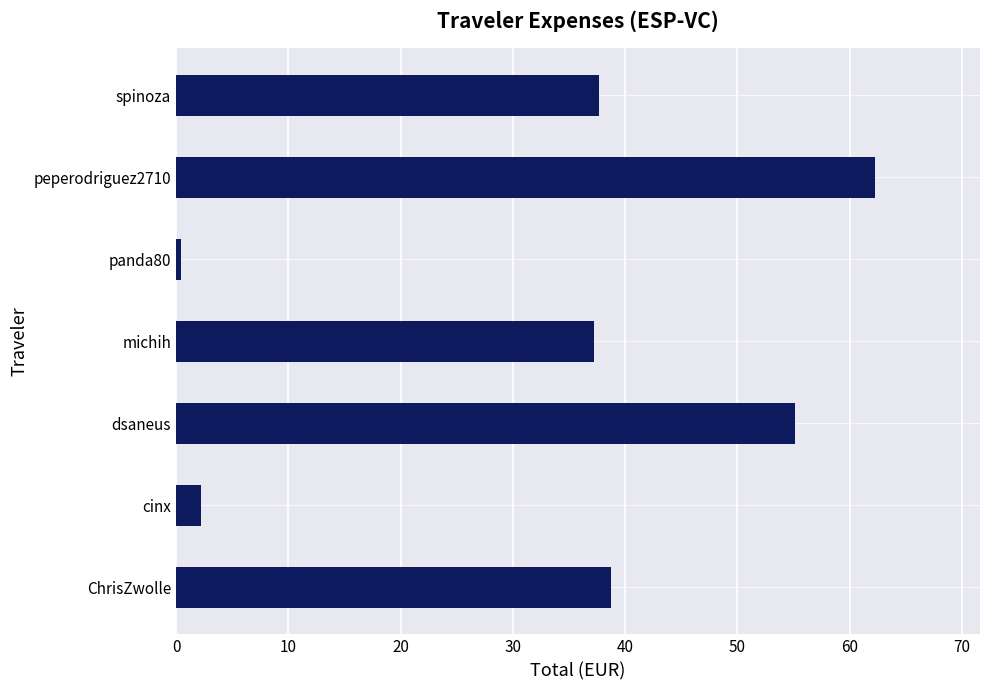

The chart shows a value of 37.2 at michih. True or false?

True